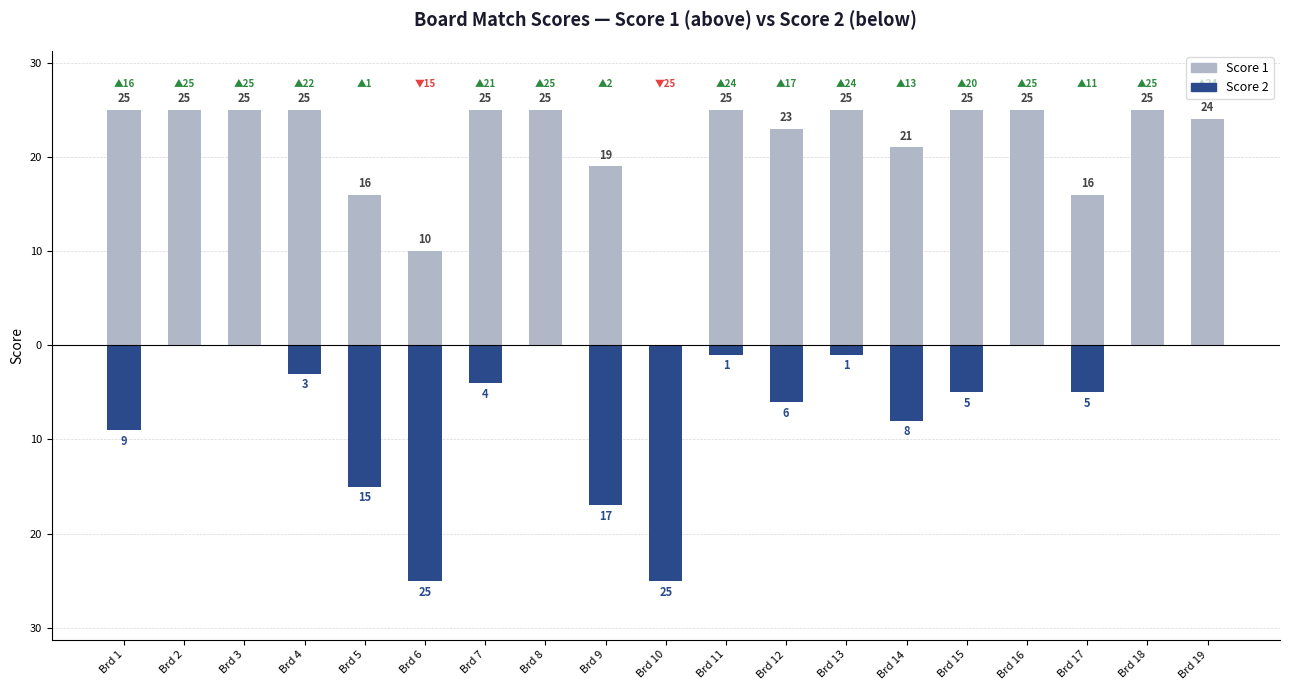

How many bars are there in total?

38